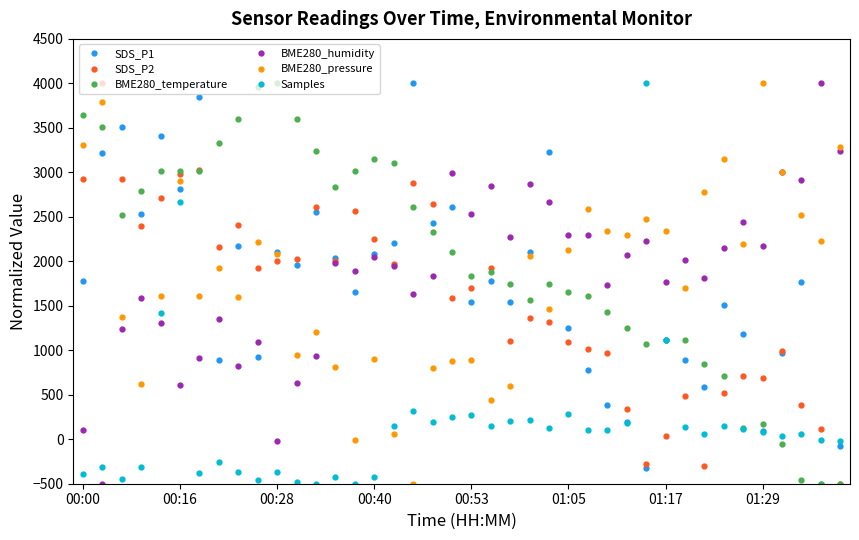

What is the value of the BME280_humidity point at the 37th from the left?

3001.5